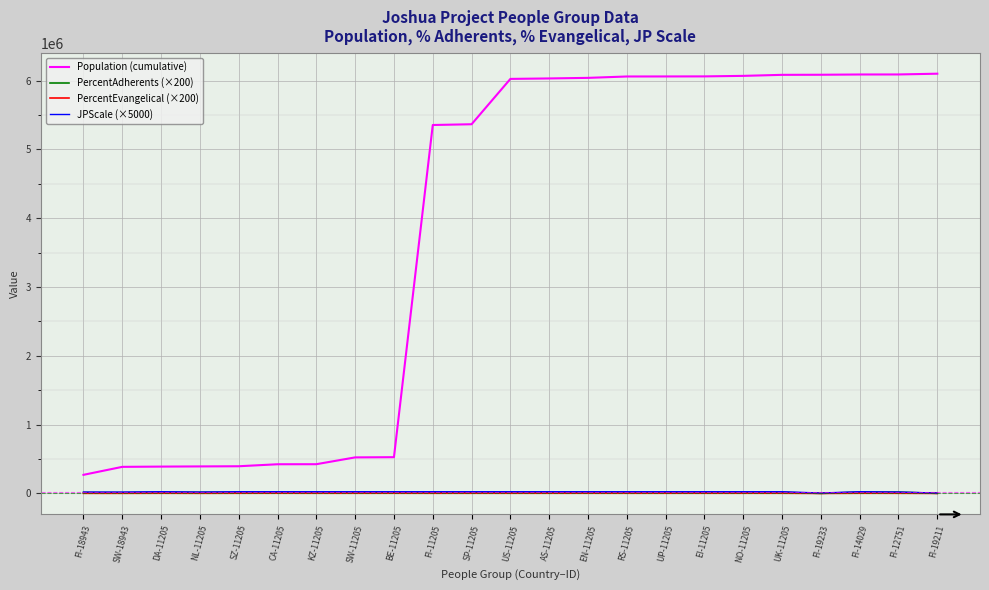

What is the maximum value shown in the chart?

6099300.0